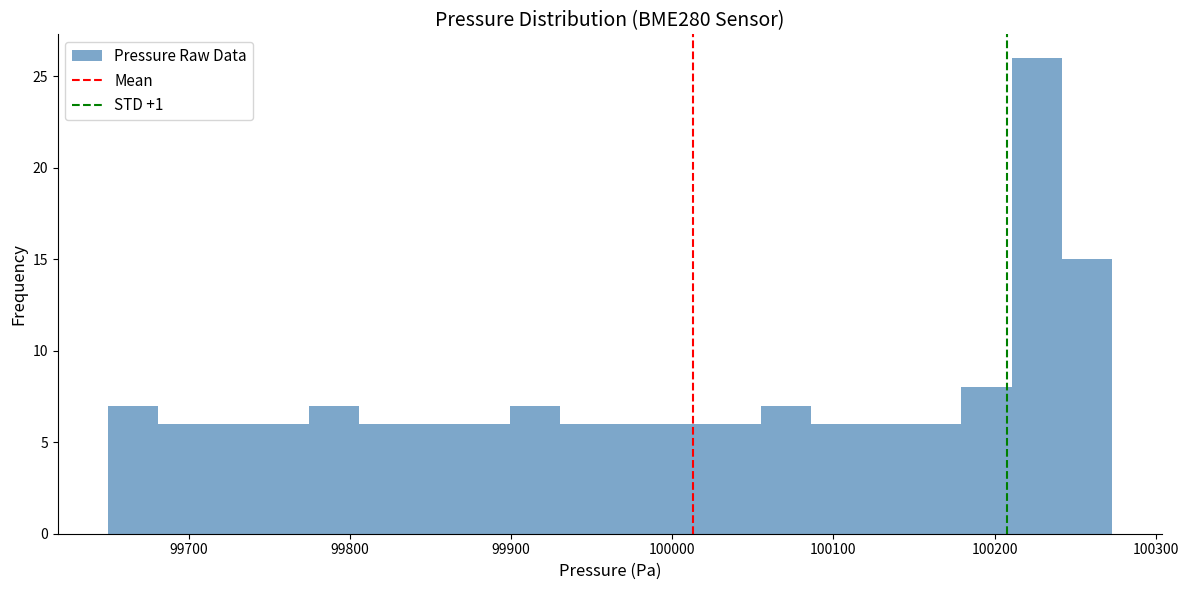

Read against the x-axis, roughly where is the centre of the tallest bar?

100230